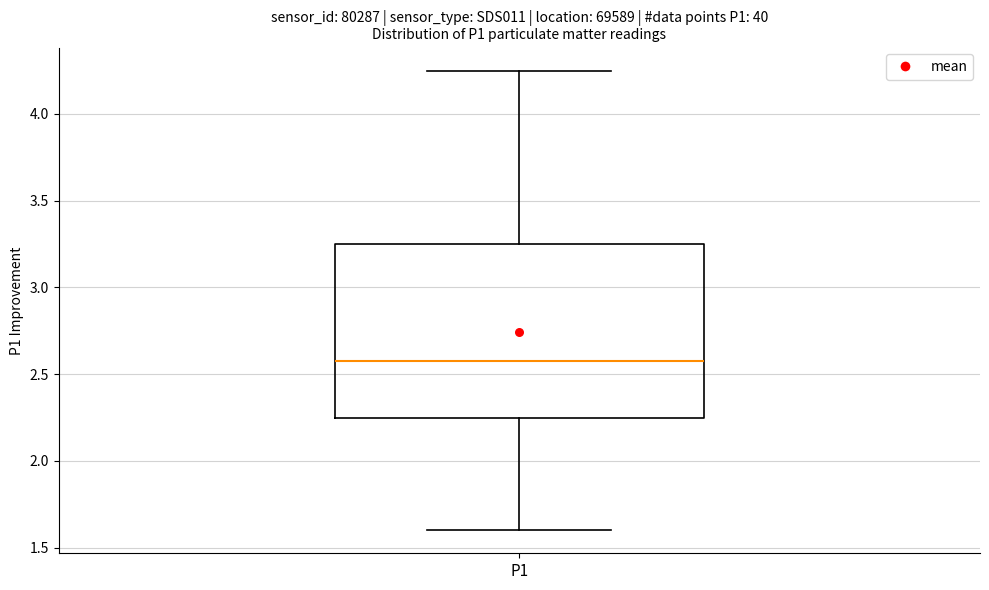

Transcribe this box plot: give where the median line is, the range the box spans, and where the two whiskers end, as read against the y-axis. The values are not printed on the chart, so give them approximately, as read against the axis.

median 2.60, box 2.25 to 3.25, whiskers 1.60 to 4.25